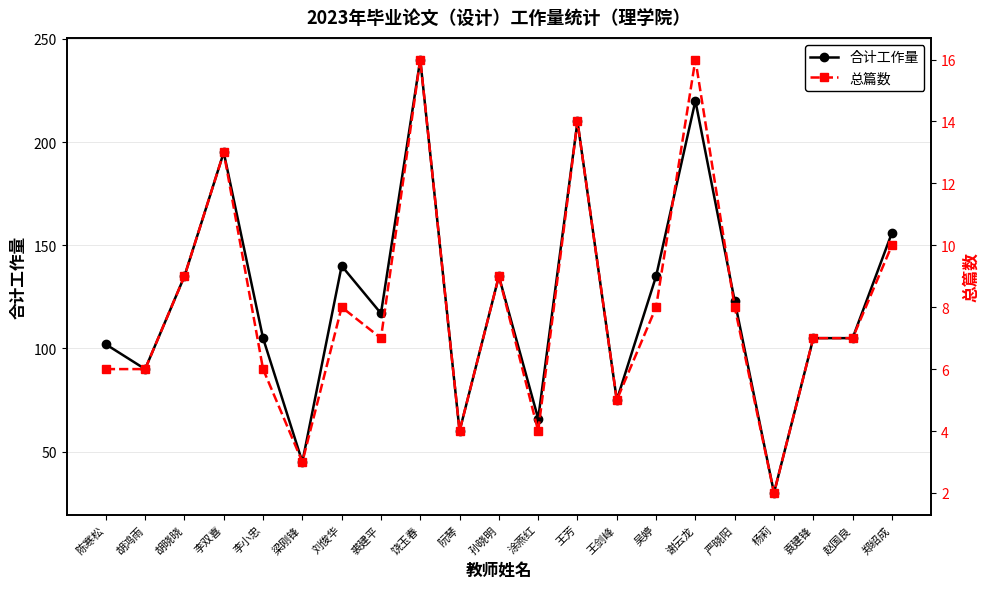

Reading right to left, extract all data points from this chart.

合计工作量: 郑绍成=156	赵国良=105	袁建锋=105	杨莉=30	严晓阳=123	谢云龙=220	吴婷=135	王剑峰=75	王芳=210	涂燕红=66	孙晓明=135	阮琴=60	饶玉春=240	裘建平=117	刘俊华=140	梁刚锋=45	李小忠=105	李双喜=195	胡晓晓=135	胡鸿雨=90	陈寒松=102
总篇数: 郑绍成=10	赵国良=7	袁建锋=7	杨莉=2	严晓阳=8	谢云龙=16	吴婷=8	王剑峰=5	王芳=14	涂燕红=4	孙晓明=9	阮琴=4	饶玉春=16	裘建平=7	刘俊华=8	梁刚锋=3	李小忠=6	李双喜=13	胡晓晓=9	胡鸿雨=6	陈寒松=6